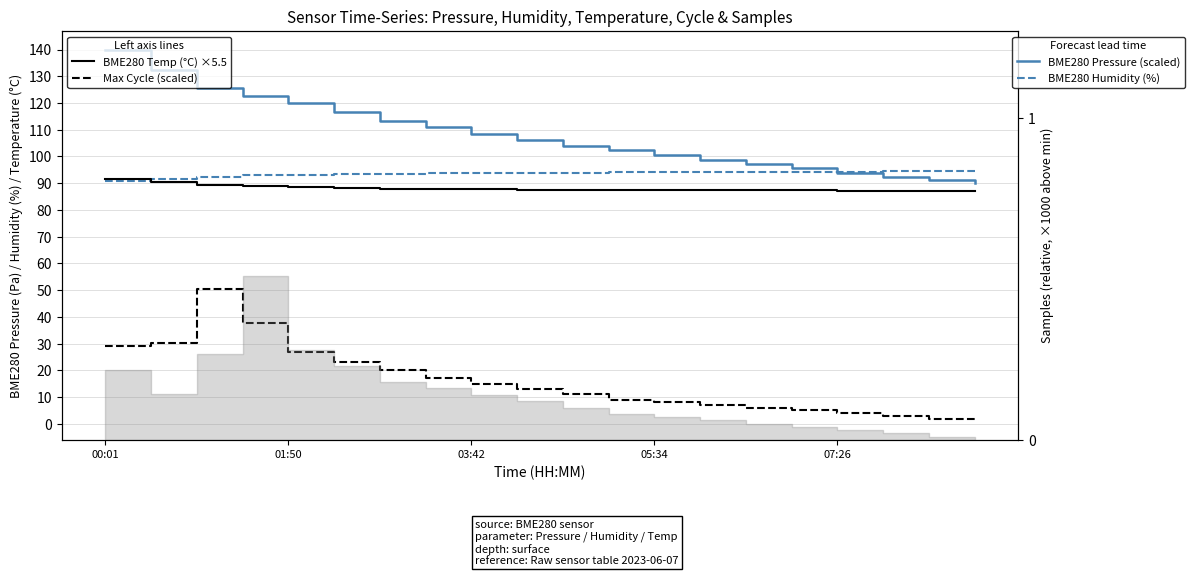

What is the value of the BME280 Humidity (%) point at the 18th from the left?

94.4